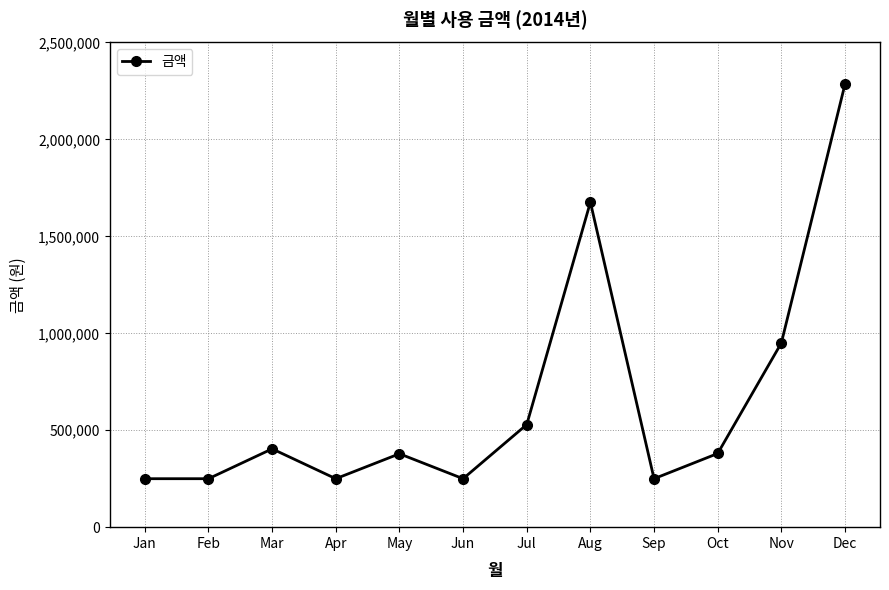

What is the smallest value displayed?

250000